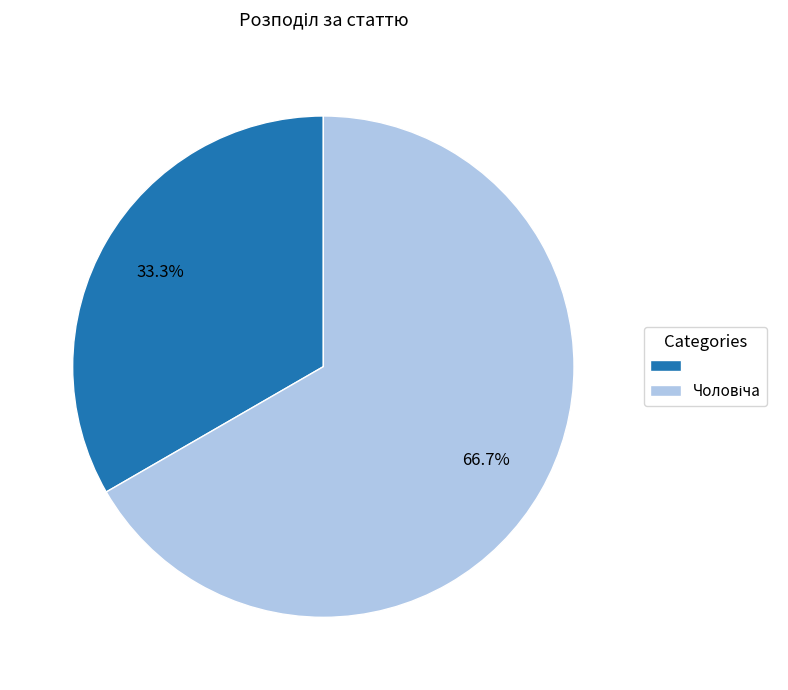

To the nearest percent, what is the average slice percentage?

50%